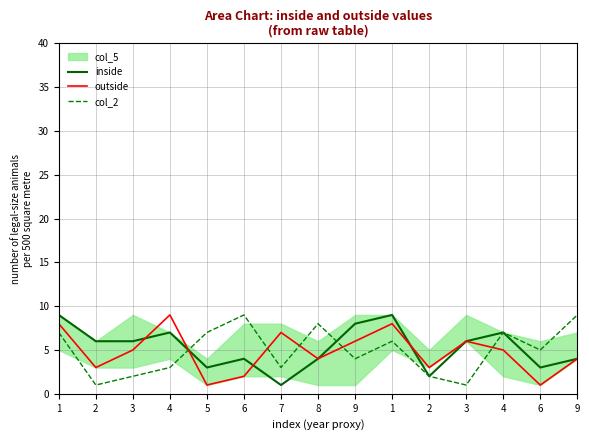

What is the average value of the inside series?

5